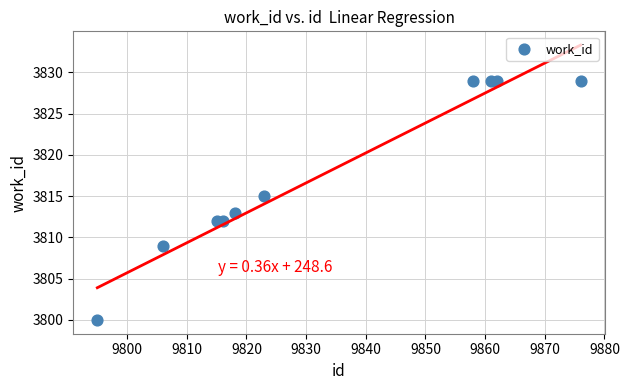

What is the average X value?

9833